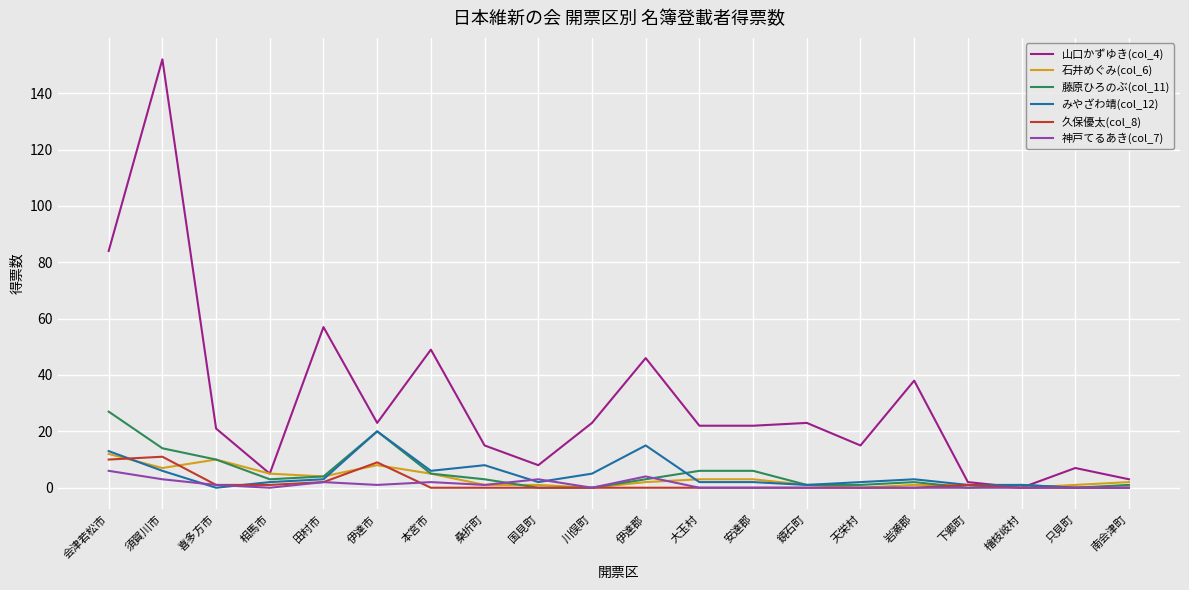

How many lines are shown in the chart?

6